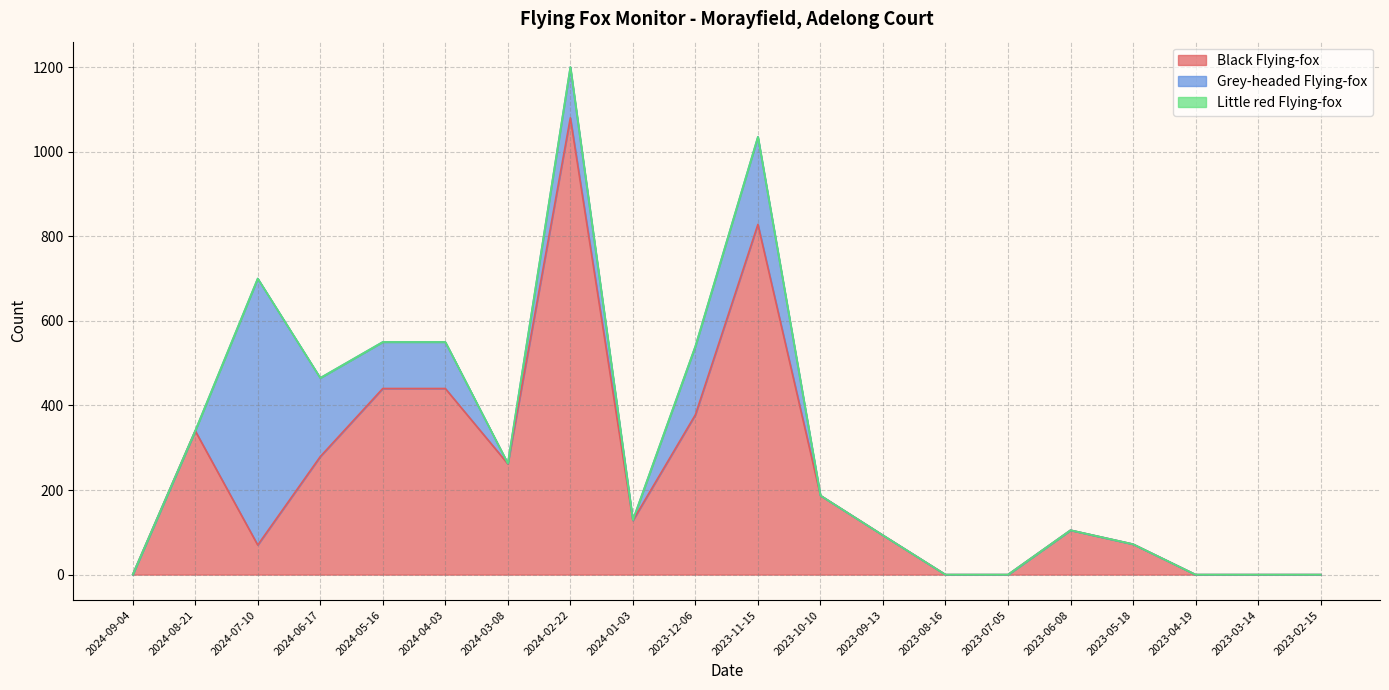

True or false: Little red Flying-fox has more than 2 interior local peaks.

False